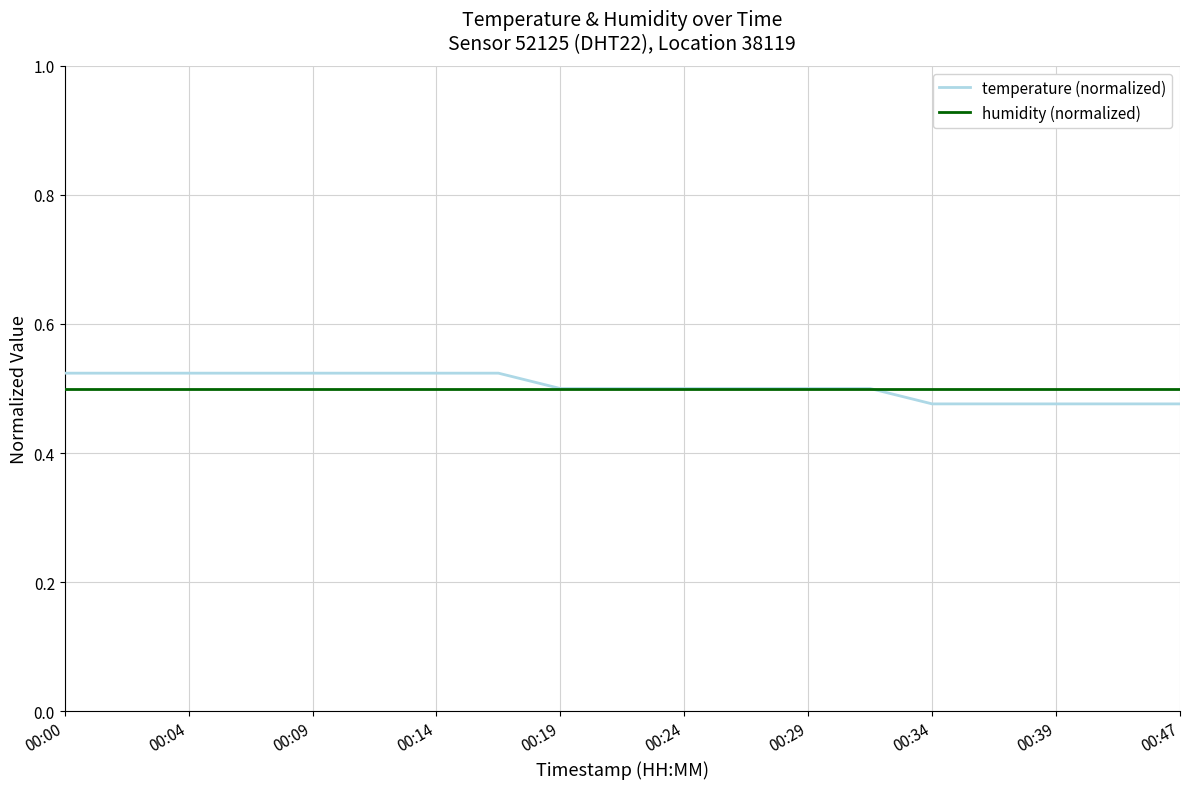

Which series has the widest spread of values?

temperature (normalized)